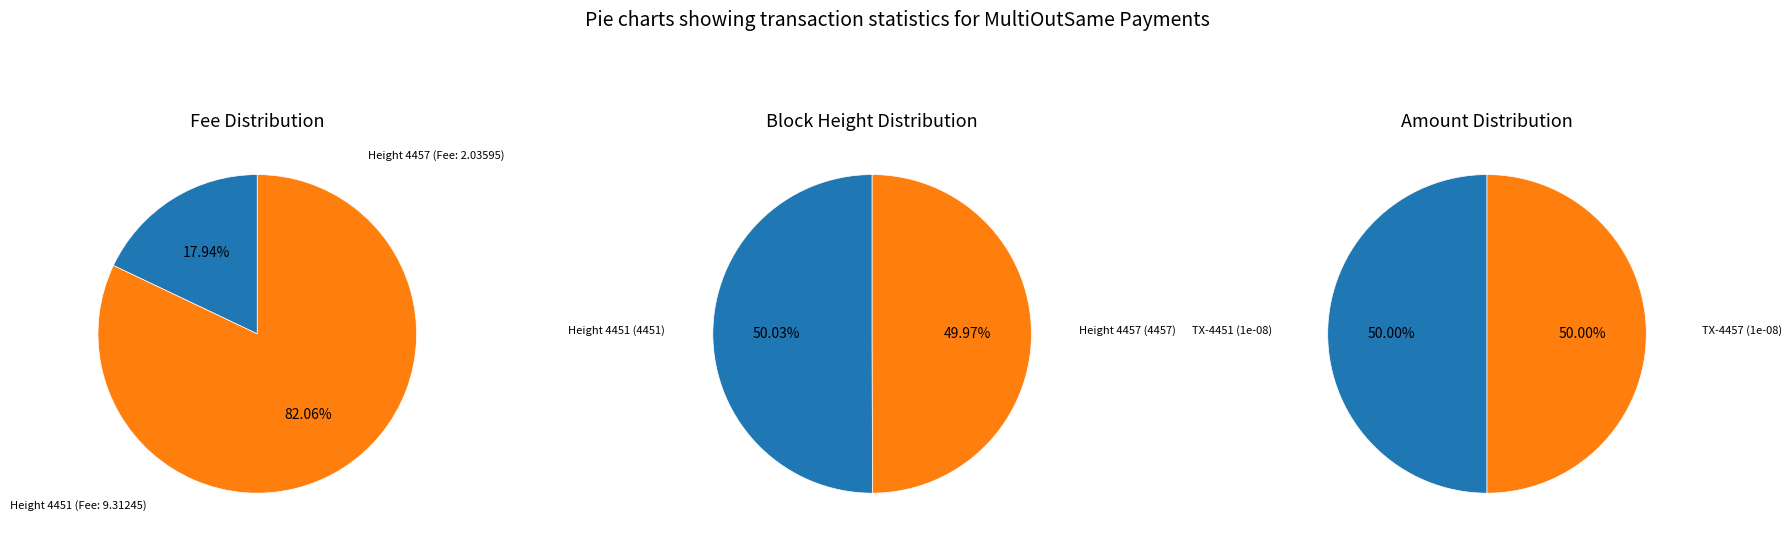

What percentage is NOT represented by 4457?

50.0%